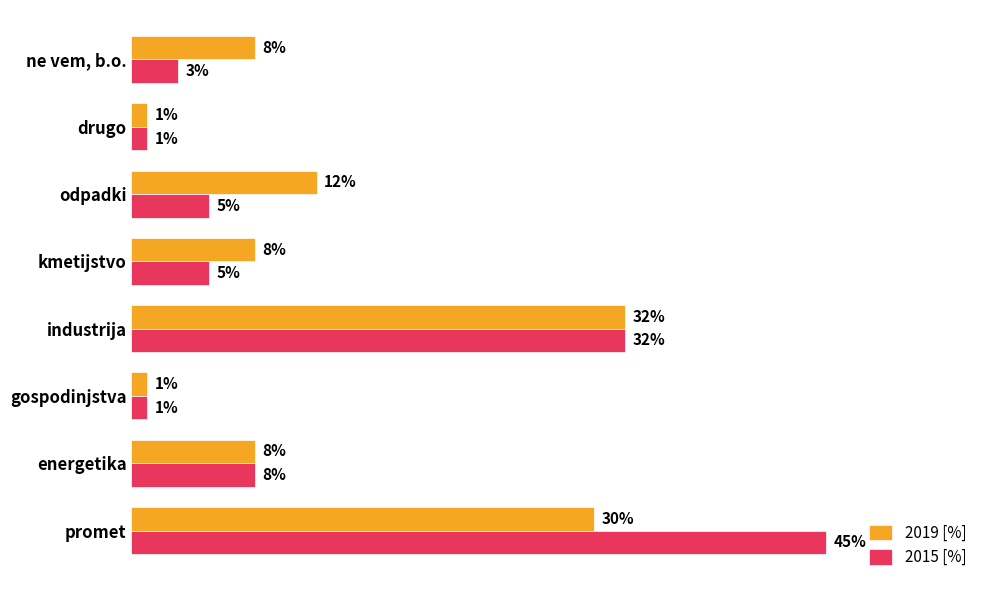

Which series has the largest range (max minus min)?

2015 [%]